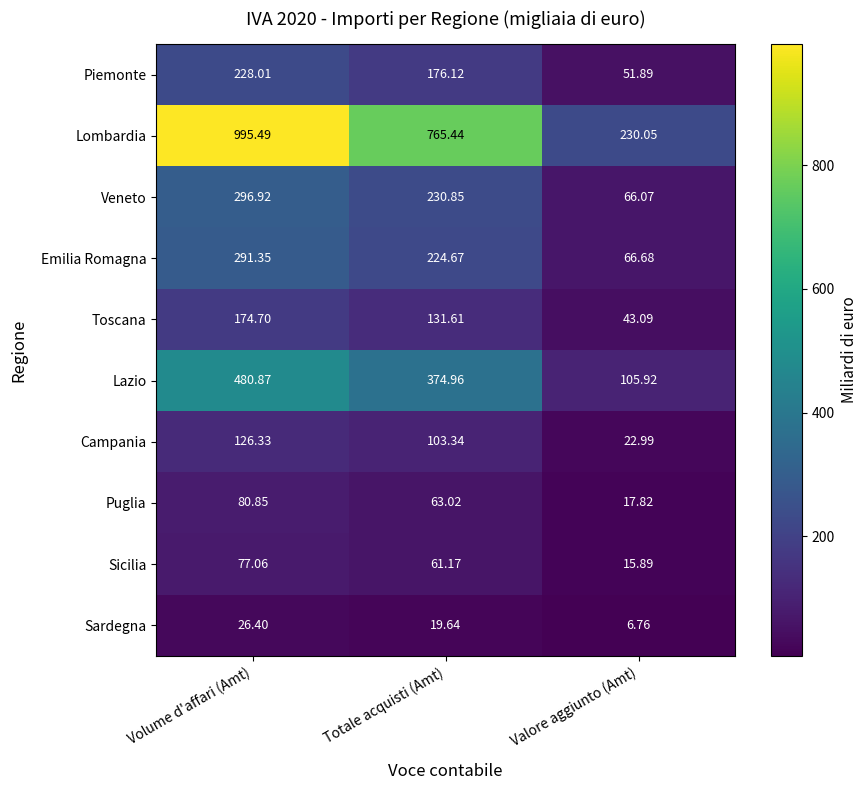

Which category has the highest value across all series?

Volume d'affari (Amt)